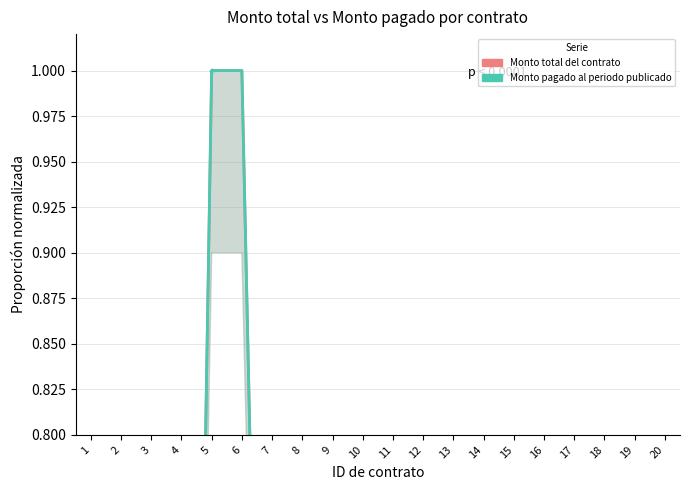

Rank the series by their maximum value, from lowest to highest.

Monto total del contrato, Monto pagado al periodo publicado